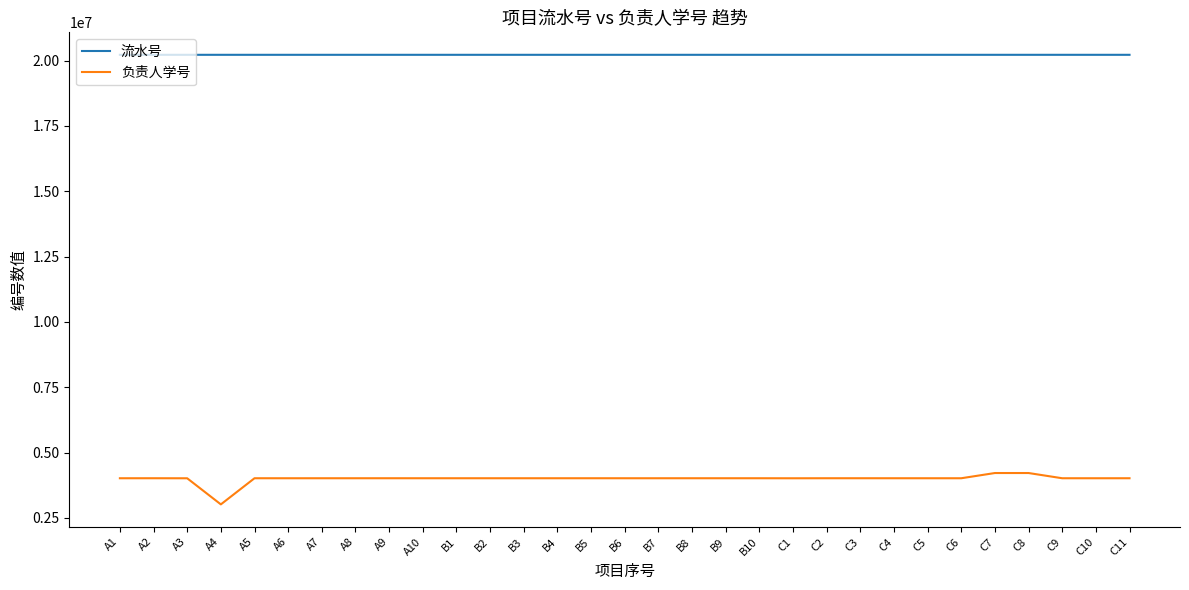

What is the maximum value shown in the chart?

20221718